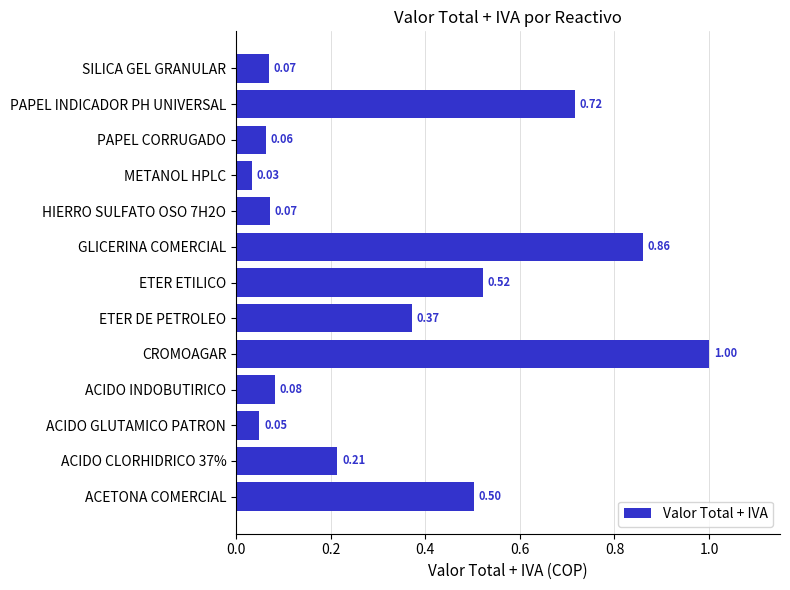

Between ETER DE PETROLEO and ACETONA COMERCIAL, which is larger?

ACETONA COMERCIAL